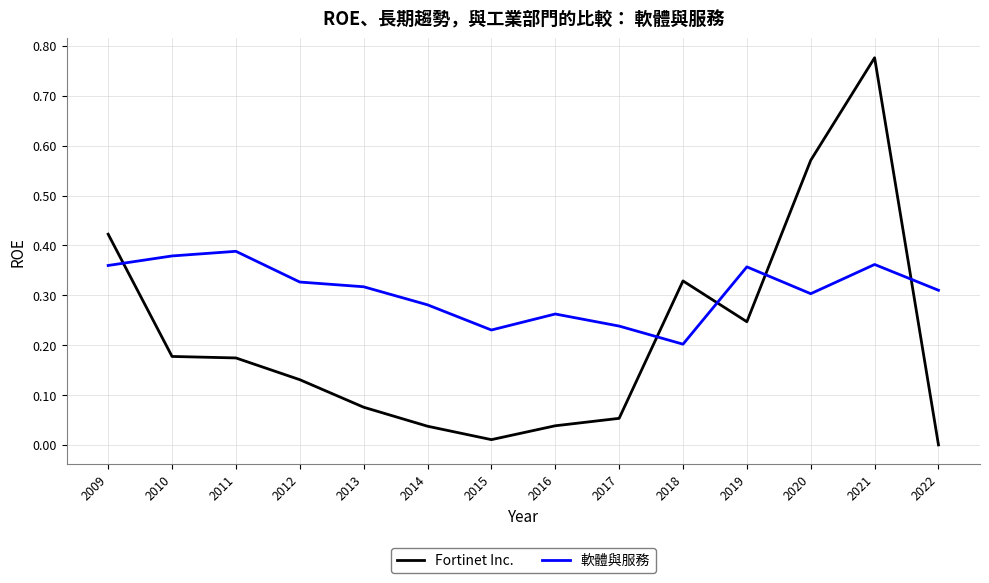

The value of 軟體與服務 at 2018 is 0.3. True or false?

False